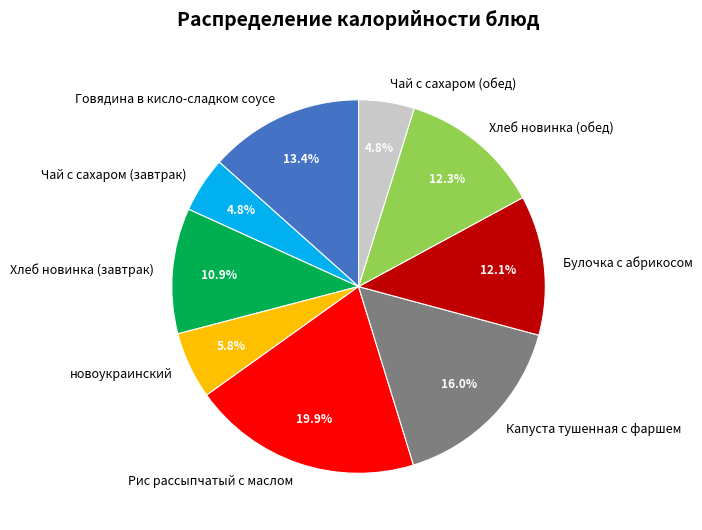

Does Капуста тушенная с фаршем represent more than half of the total?

No